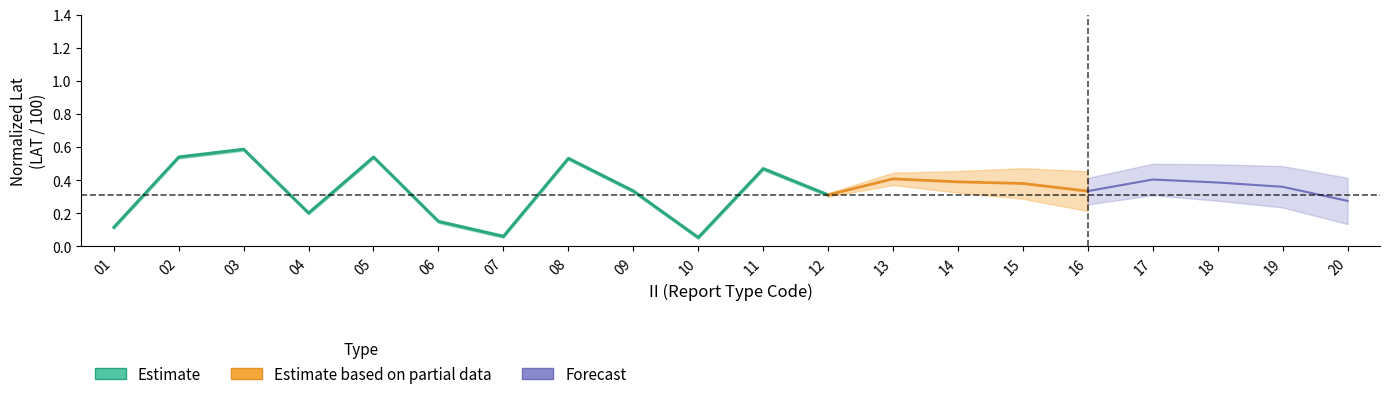

How many points are higher than both their immediate neighbors (excluding endpoints)?

4